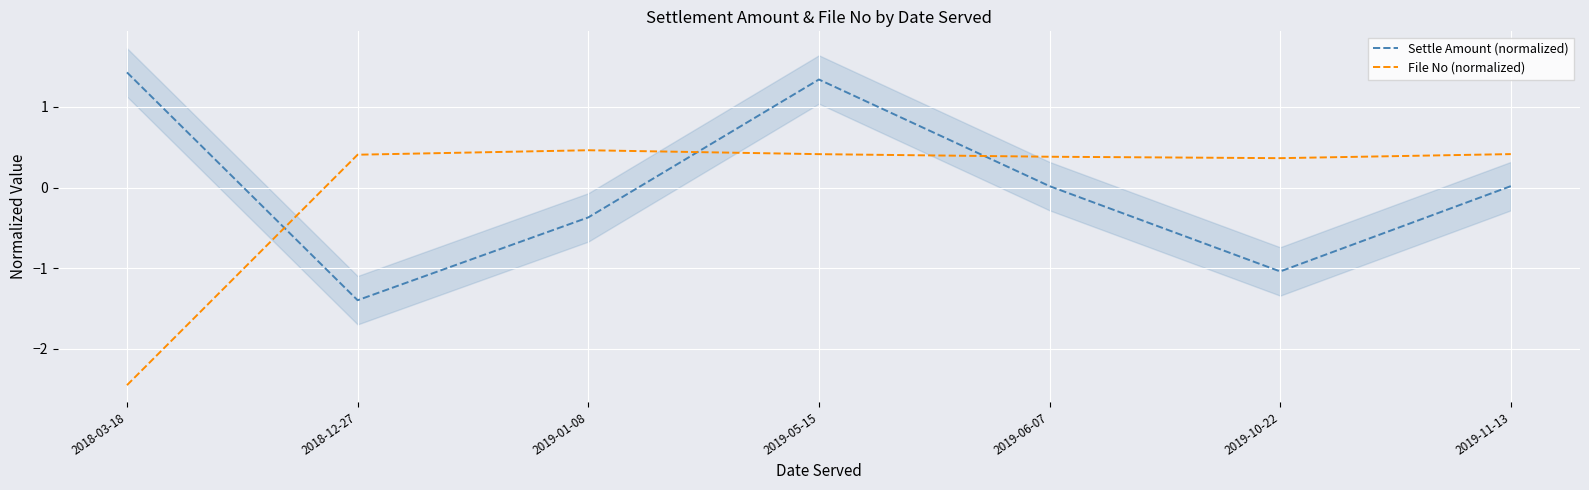

Which series has the largest range (max minus min)?

File No (normalized)